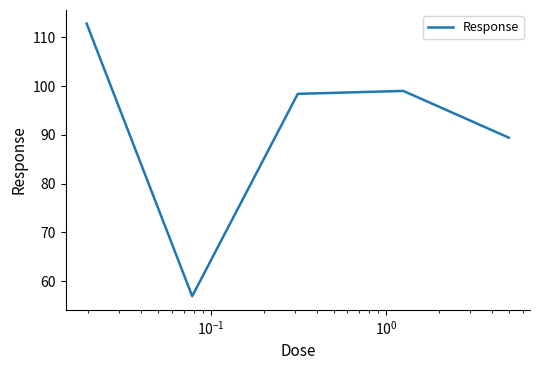

What is the smallest value displayed?

56.9